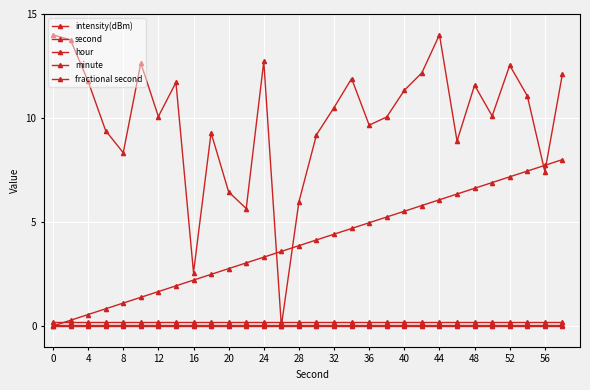

How many distinct data groups are displayed?

5